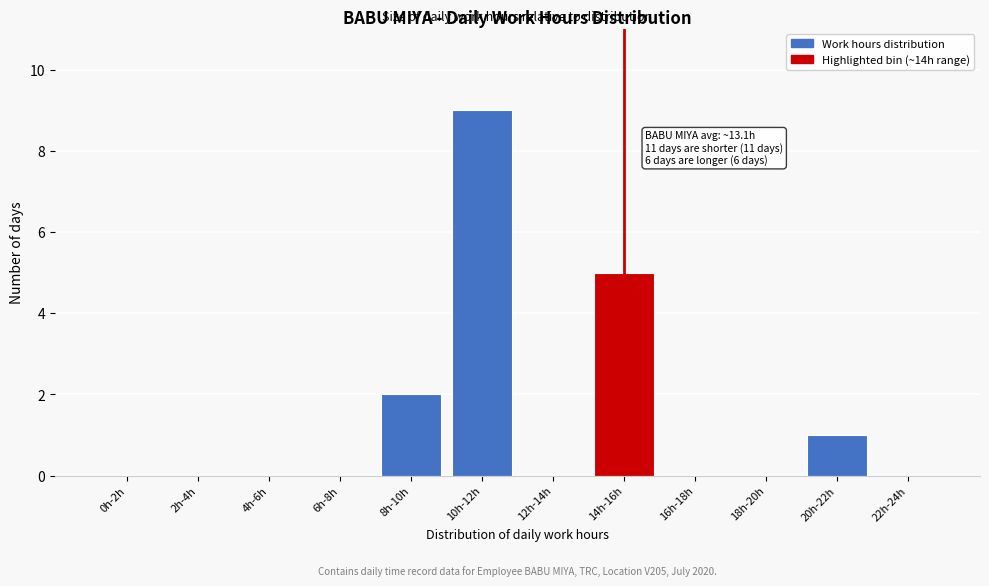

Reading left to right, what are all the values shown in this chart?

0h-2h=0	2h-4h=0	4h-6h=0	6h-8h=0	8h-10h=2	10h-12h=9	12h-14h=0	14h-16h=5	16h-18h=0	18h-20h=0	20h-22h=1	22h-24h=0